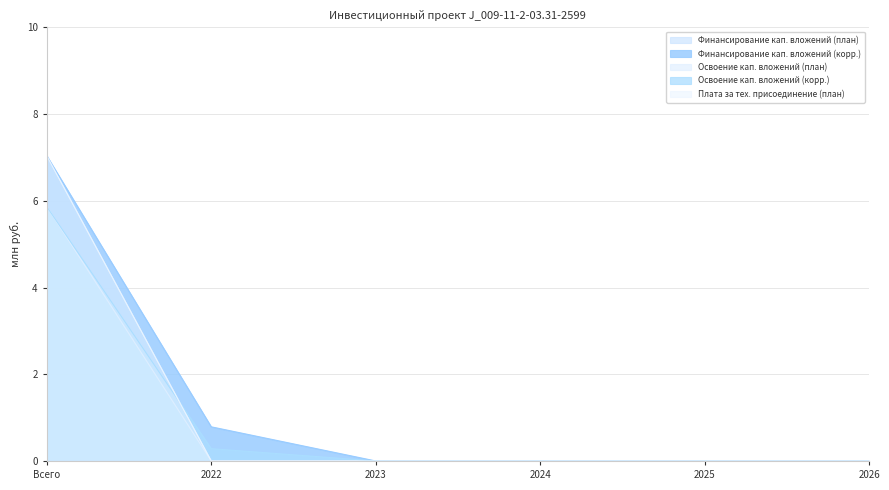

Between Всего and 2026, which series saw the biggest shift?

Финансирование кап. вложений (корр.)